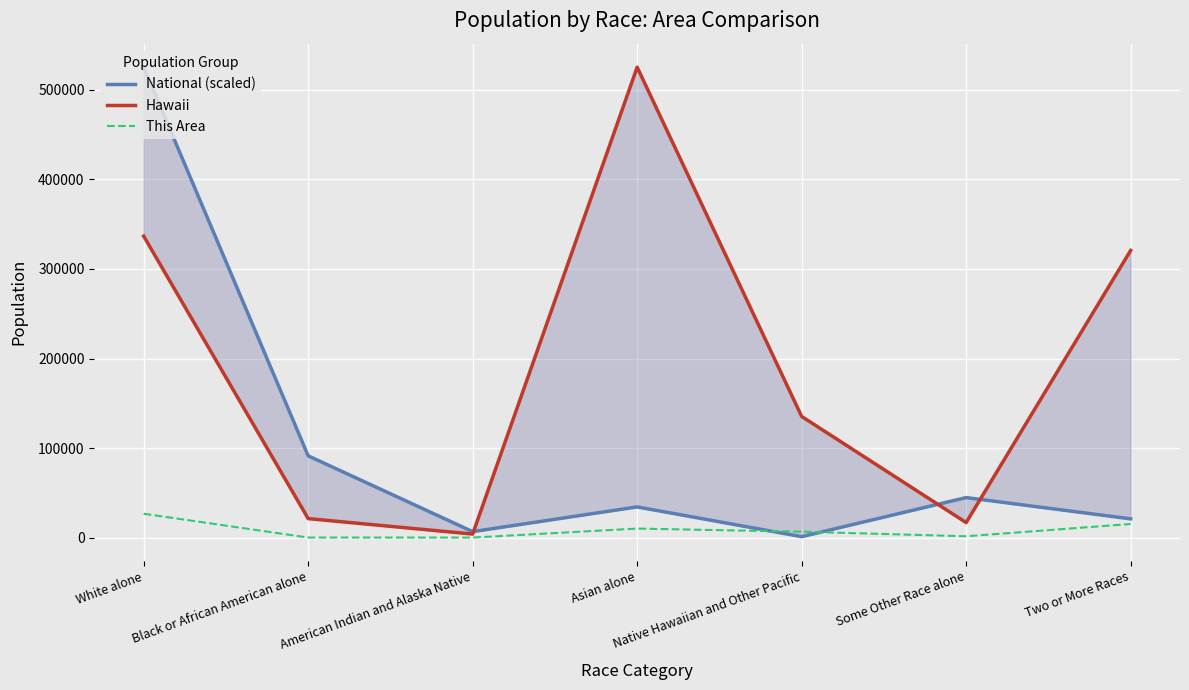

True or false: This Area has a value of 6815.0 at Native Hawaiian and Other Pacific.

True